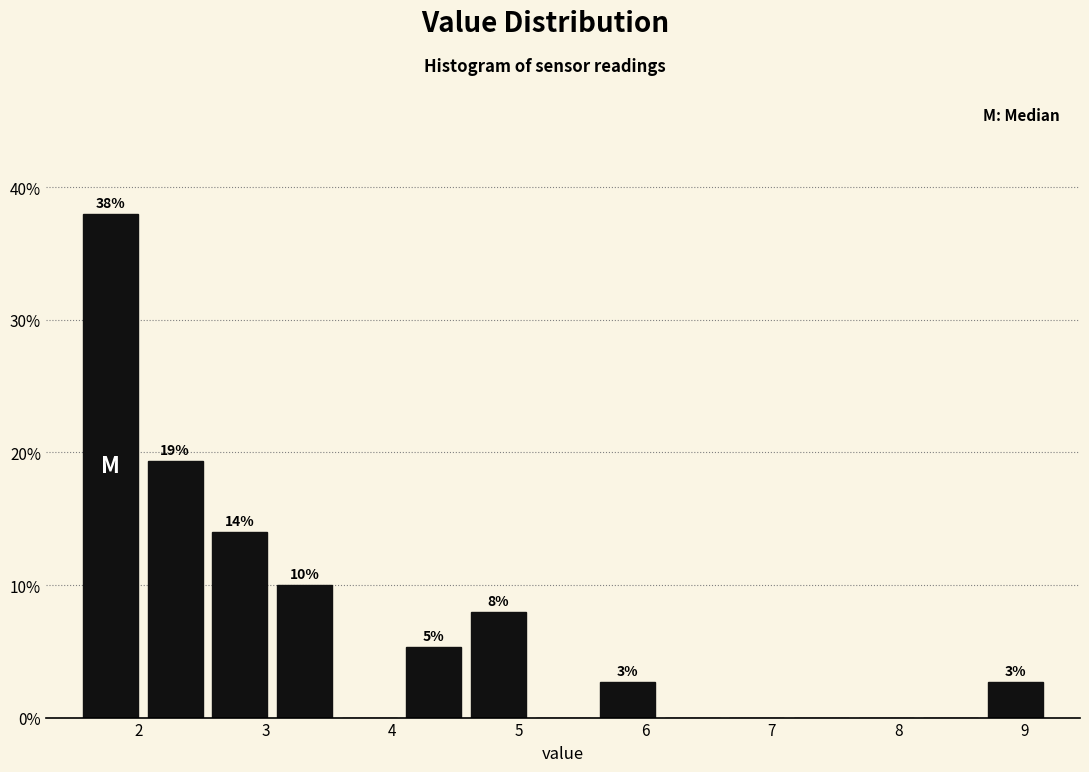

Over which range of the x-axis is the bar tallest?

1.5 to 2.0